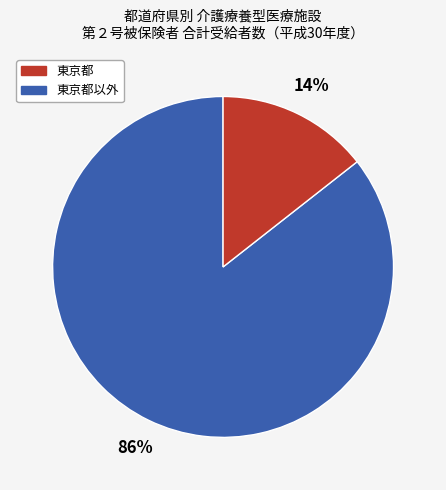

To the nearest percent, what is the average slice percentage?

50%